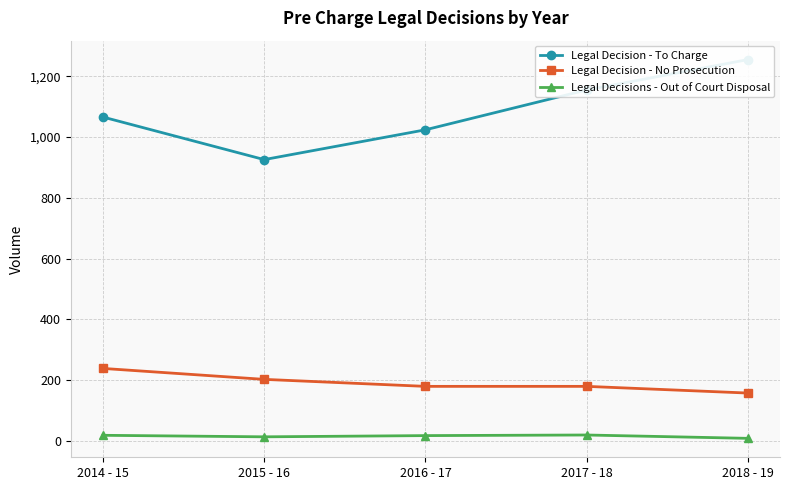

At which category does the chart reach its minimum across all series?

2018 - 19